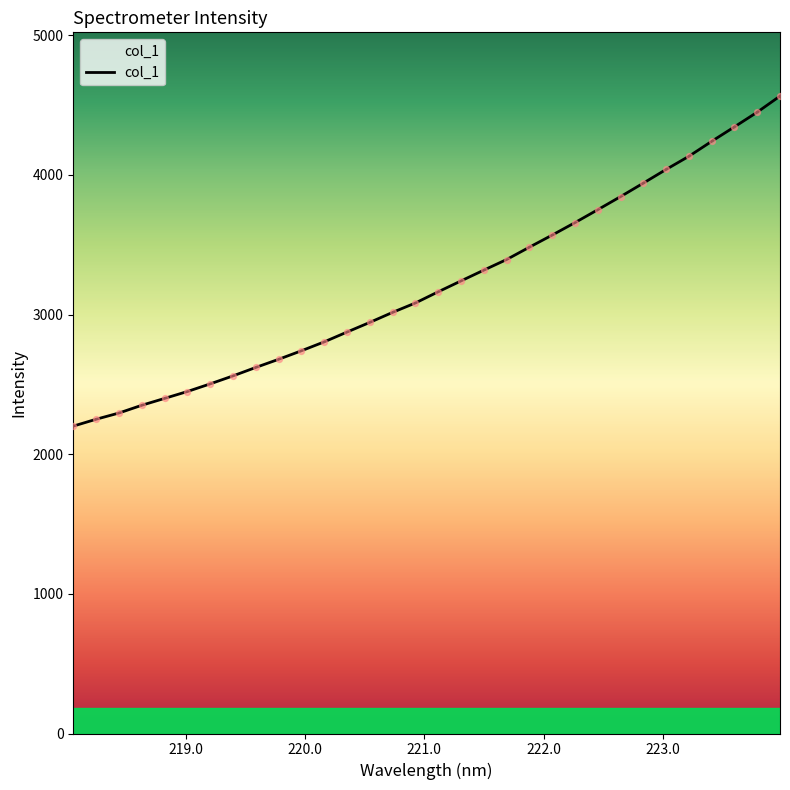

What is the maximum value shown in the chart?

4564.6